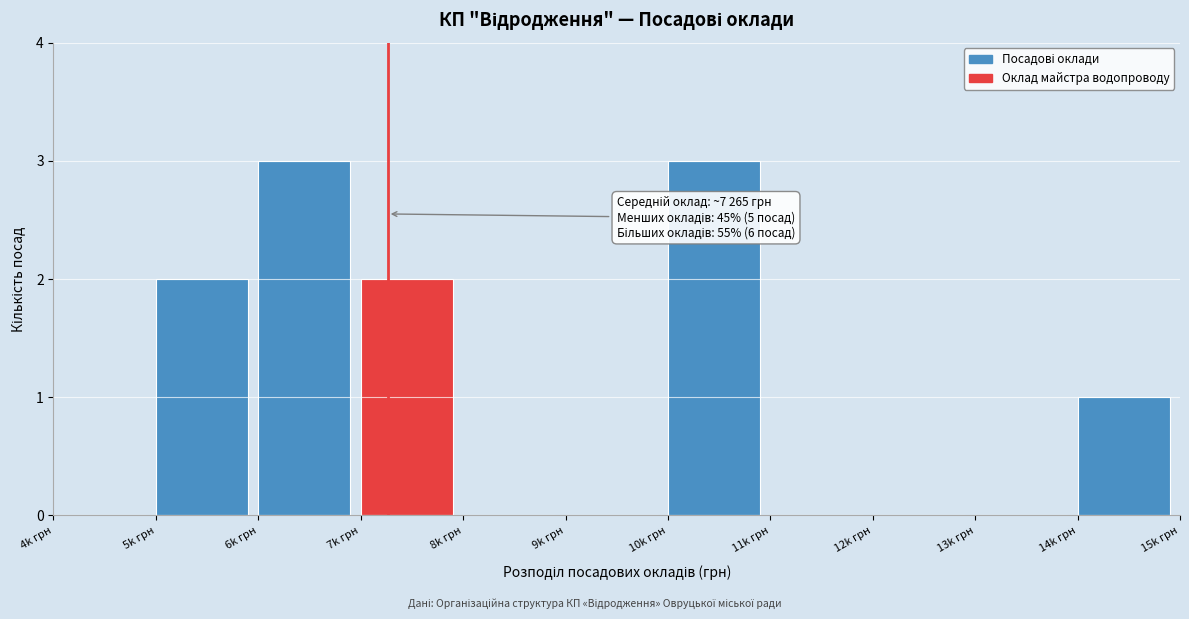

Reading left to right, transcribe all the data shown in this chart.

4k грн=0	5k грн=2	6k грн=3	7k грн=2	8k грн=0	9k грн=0	10k грн=3	11k грн=0	12k грн=0	13k грн=0	14k грн=1